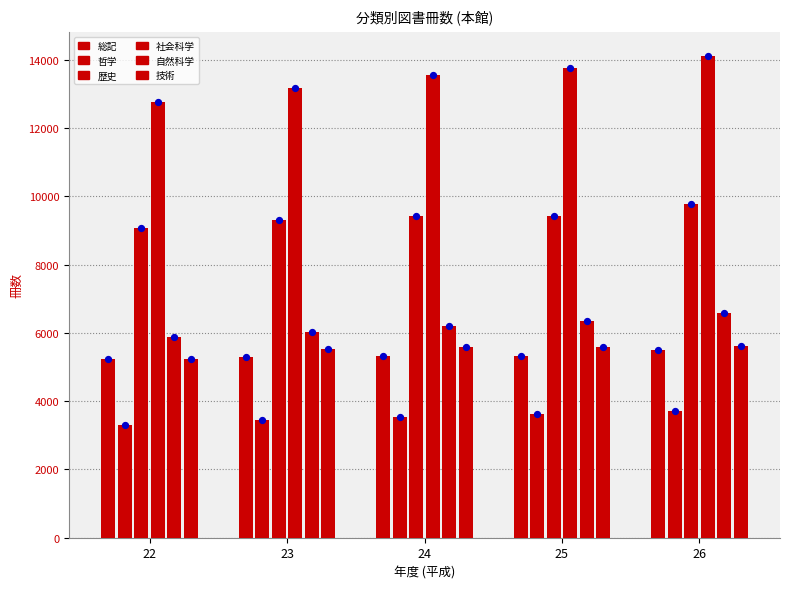

Which series has the largest Y range (max minus min)?

社会科学